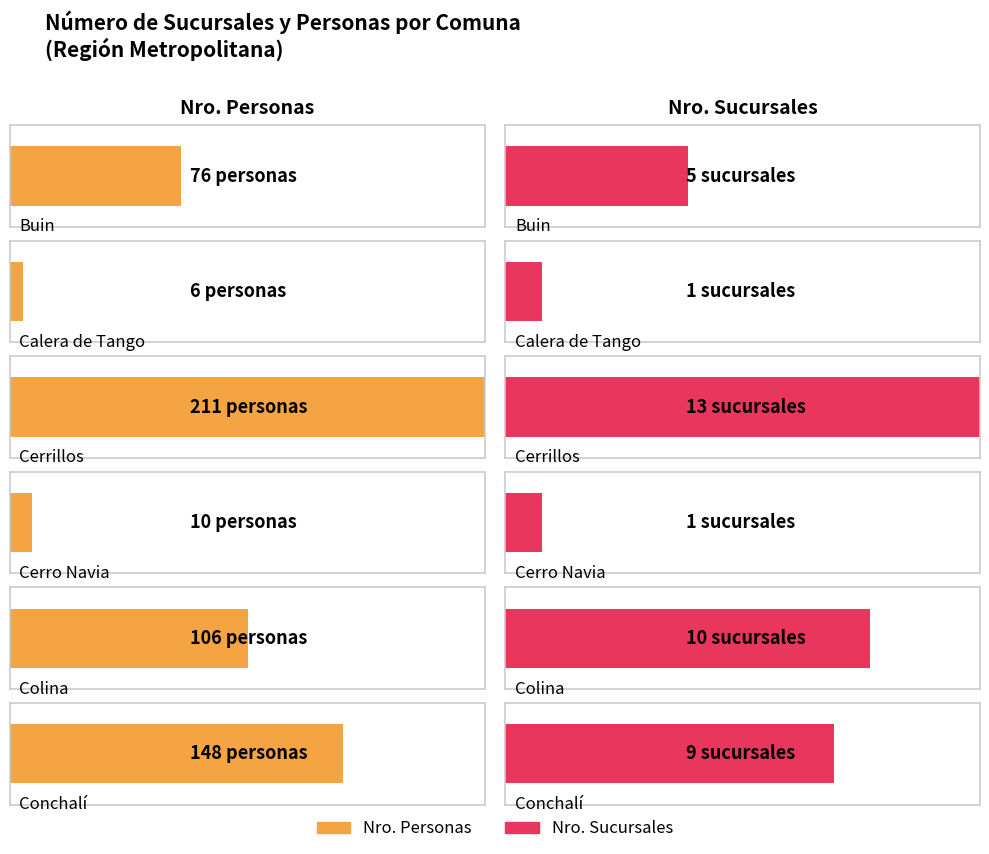

Rank the series by their maximum value, from highest to lowest.

Nro. Personas, Nro. Sucursales